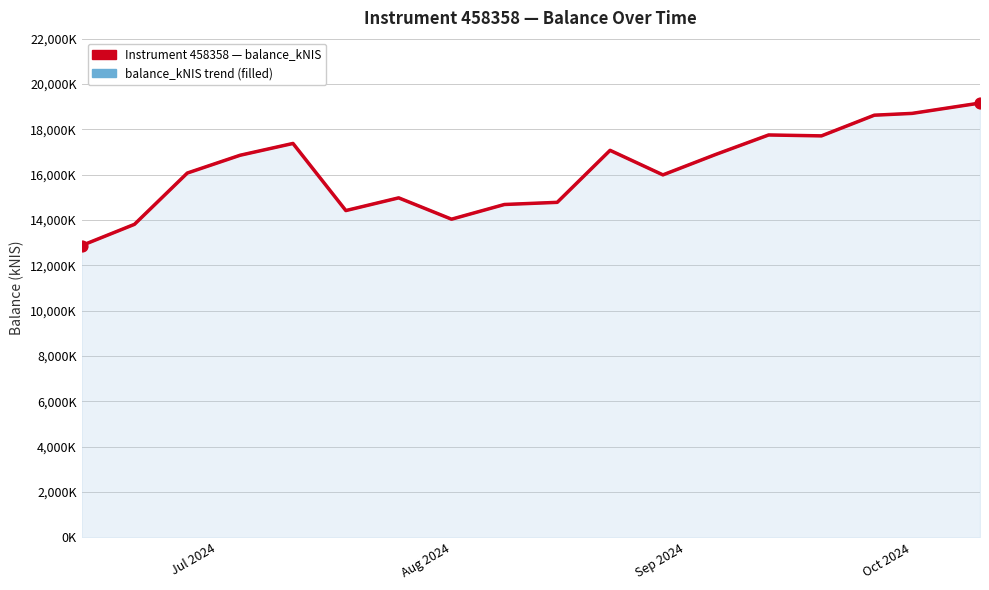

Which series has the largest Y range (max minus min)?

balance_kNIS (instrument 458358)